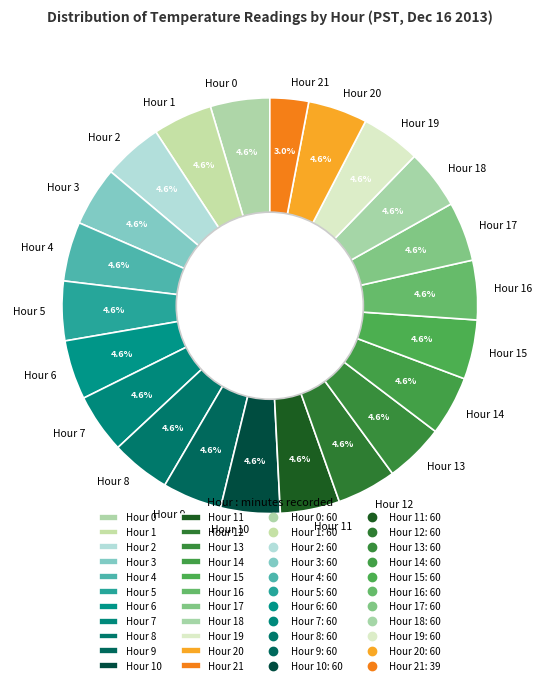

What portion of the pie excludes Hour 7?

95.4%